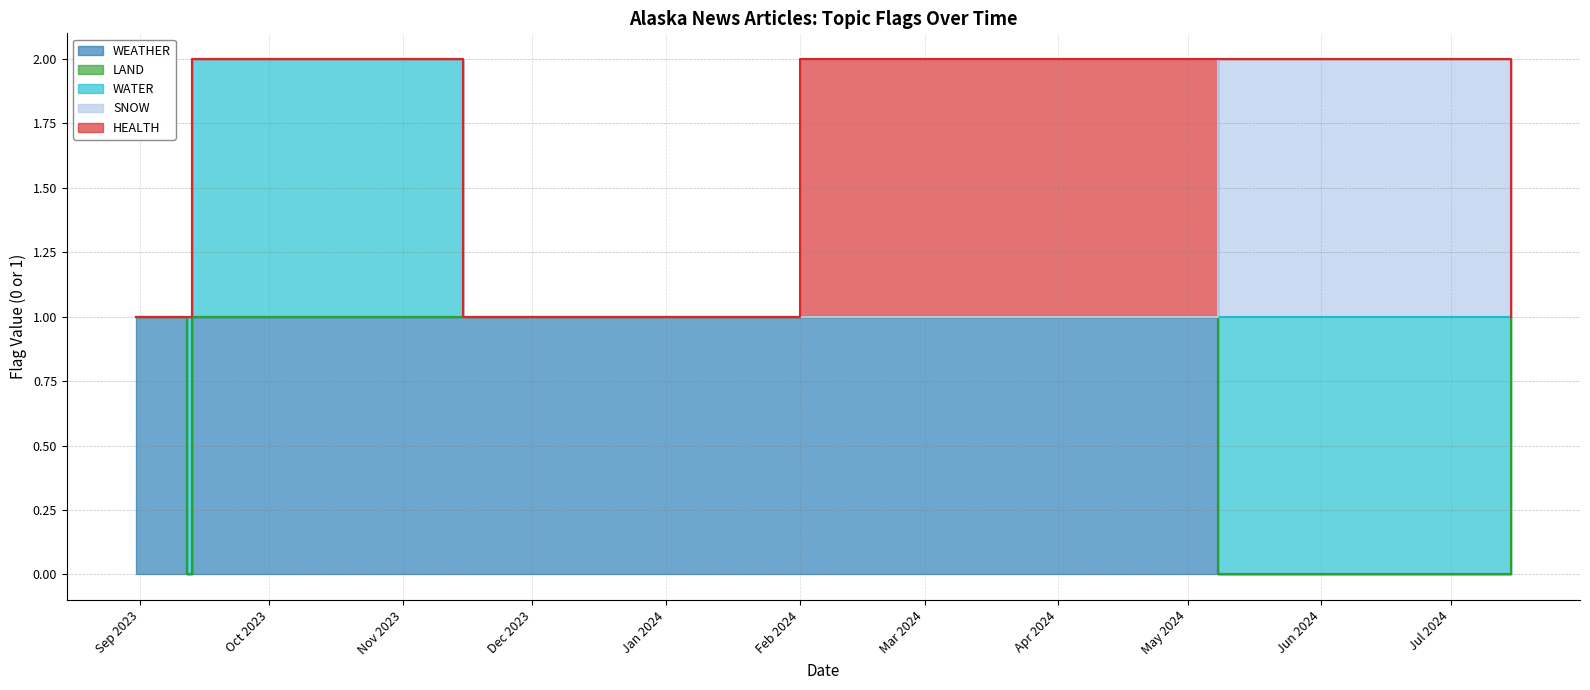

What is the difference between the highest and lowest values at 2024-01-31?

1